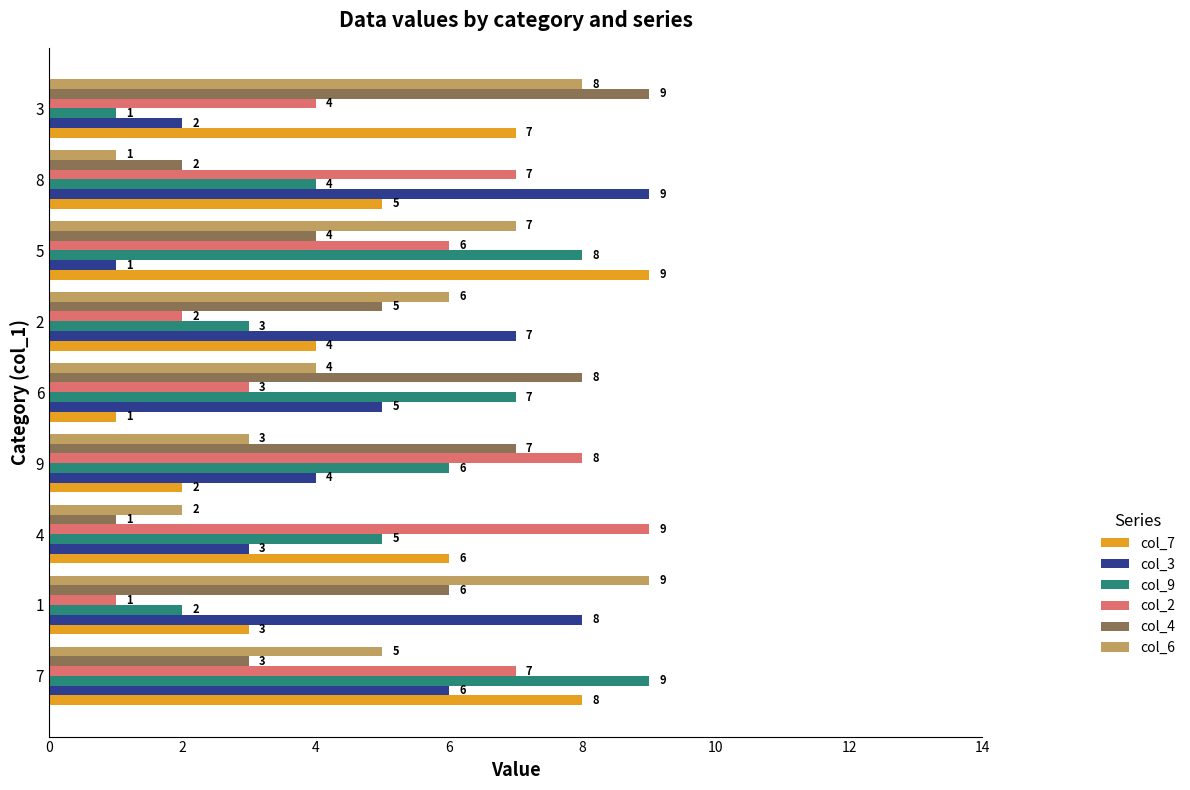

Which category has the highest value in the col_2 series?

4